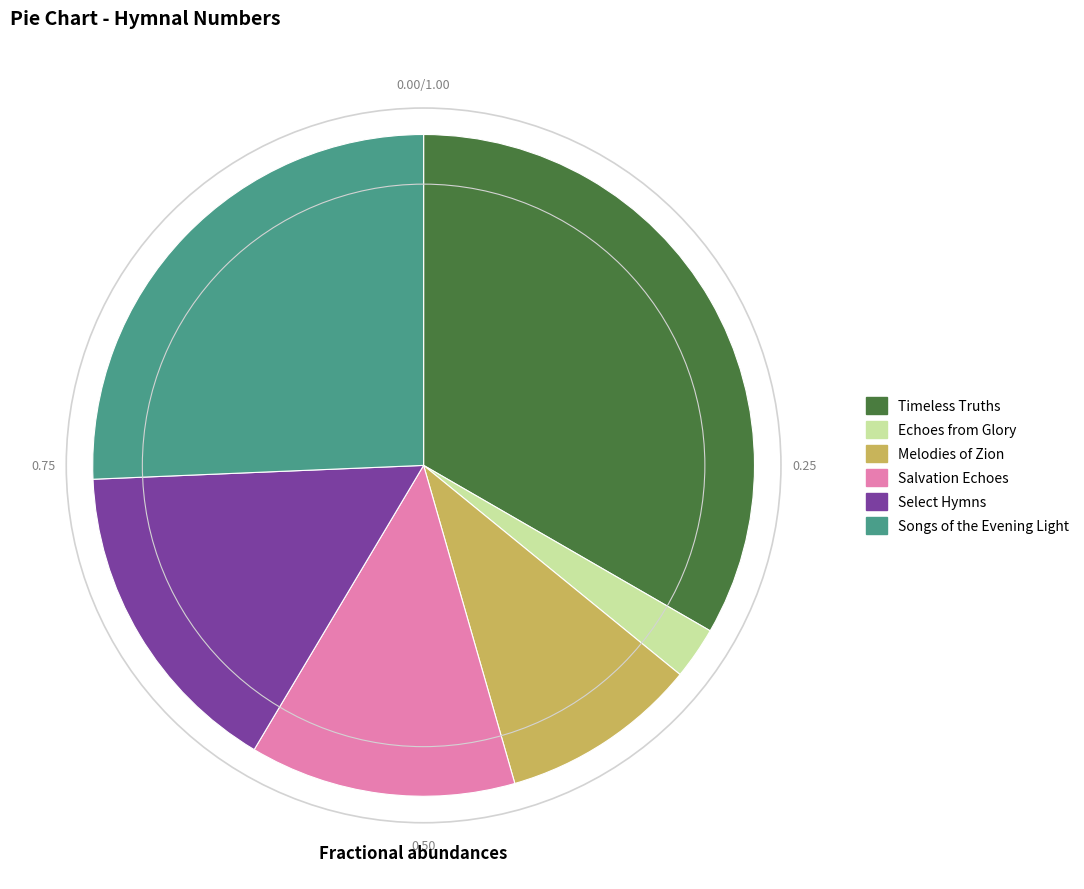

How many slices are in this pie chart?

6